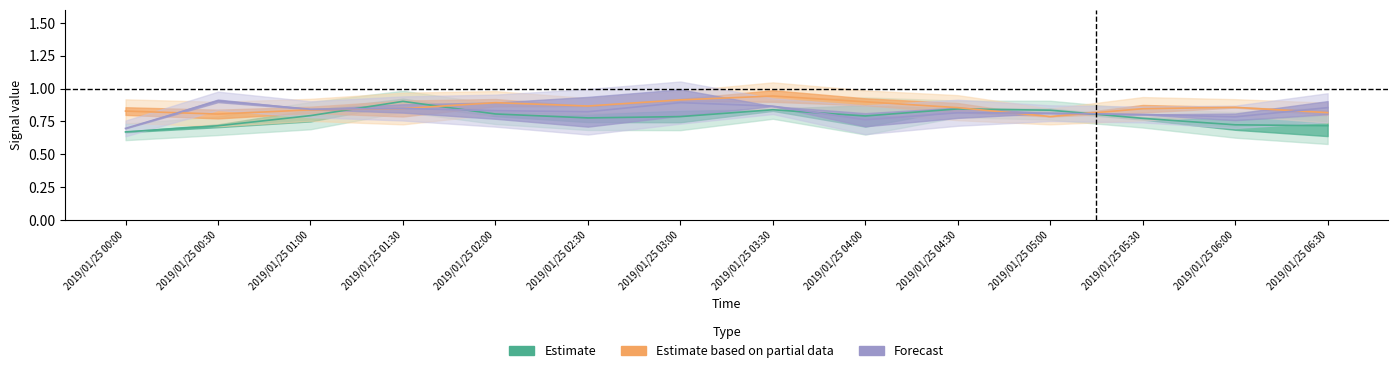

Does the chart have visible grid lines?

No